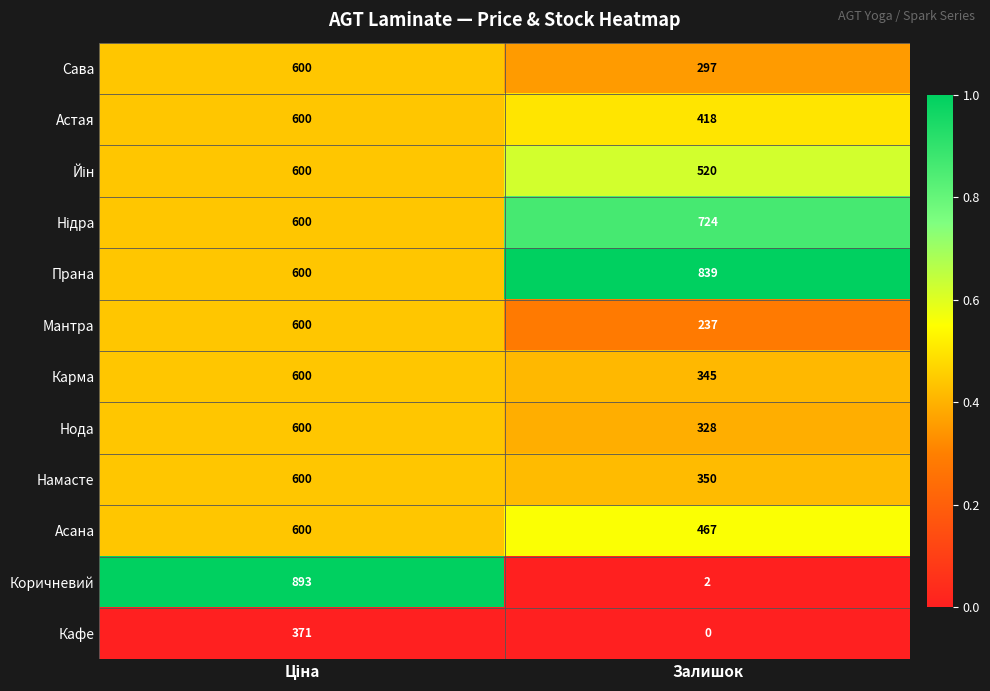

What is the maximum value shown in the chart?

893